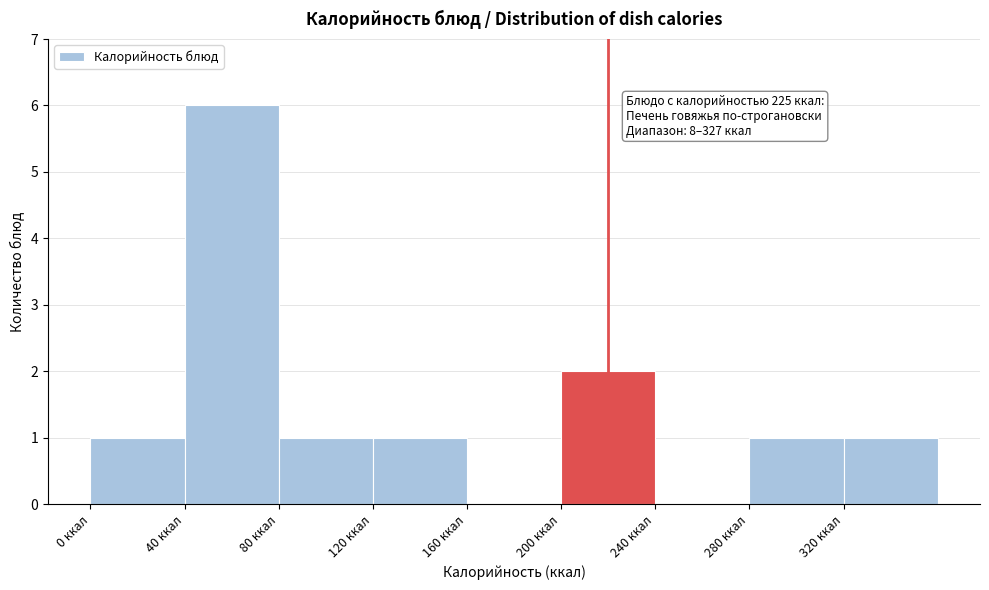

Which range on the x-axis has the tallest bar?

40 to 80